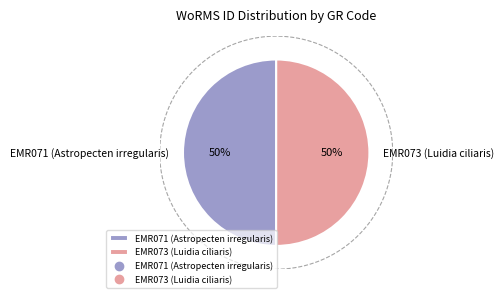

What percentage is the EMR071 (Astropecten irregularis) slice, to the nearest percent?

50%